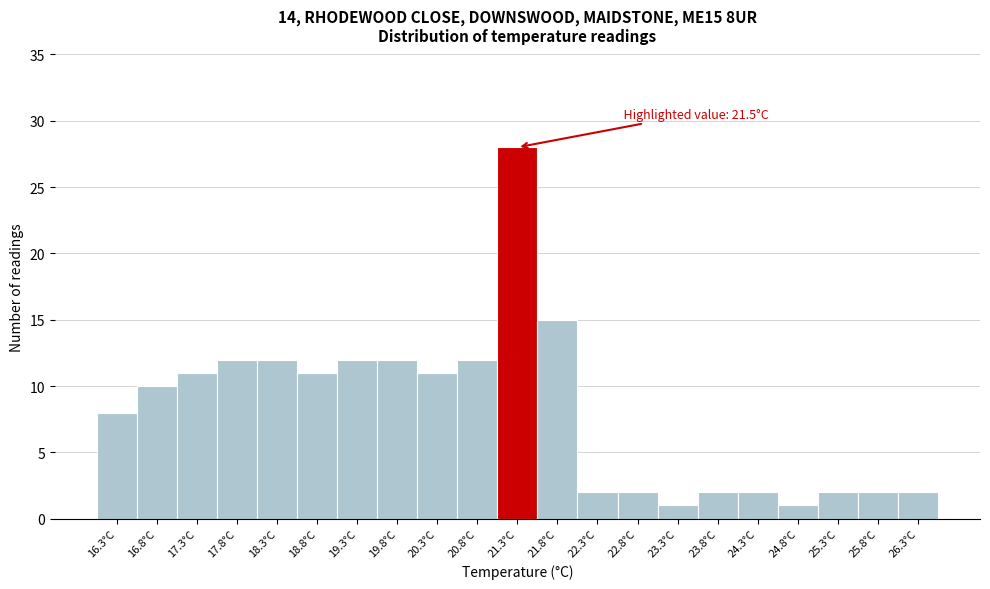

Reading left to right, list all the values displayed in this chart.

16.3°C=8	16.8°C=10	17.3°C=11	17.8°C=12	18.3°C=12	18.8°C=11	19.3°C=12	19.8°C=12	20.3°C=11	20.8°C=12	21.3°C=28	21.8°C=15	22.3°C=2	22.8°C=2	23.3°C=1	23.8°C=2	24.3°C=2	24.8°C=1	25.3°C=2	25.8°C=2	26.3°C=2